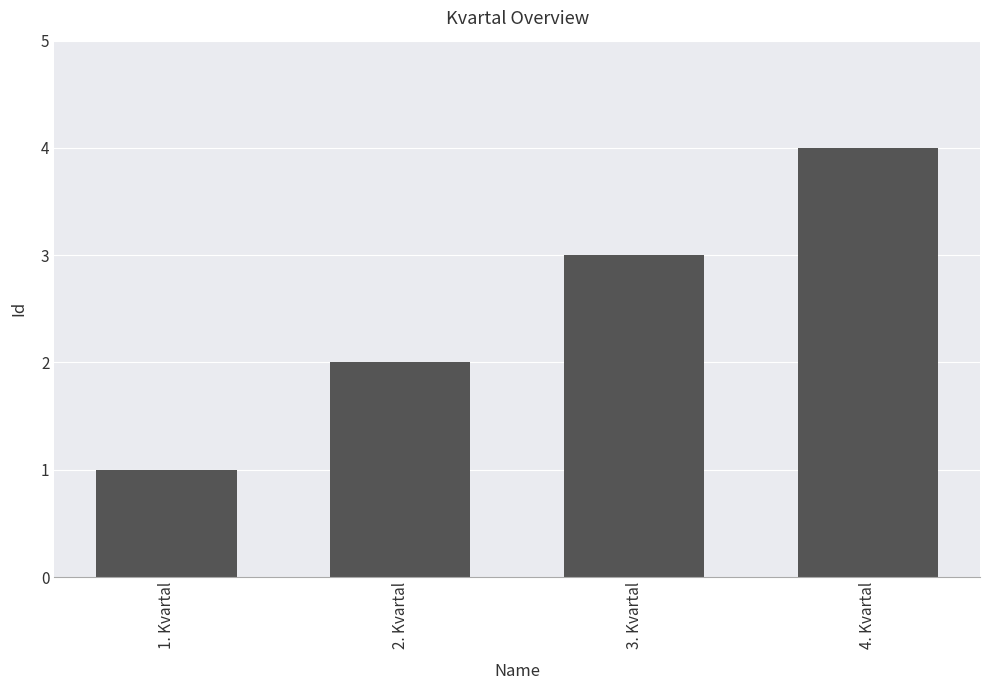

What is the ratio of the value at 2. Kvartal to the value at 3. Kvartal?

0.7